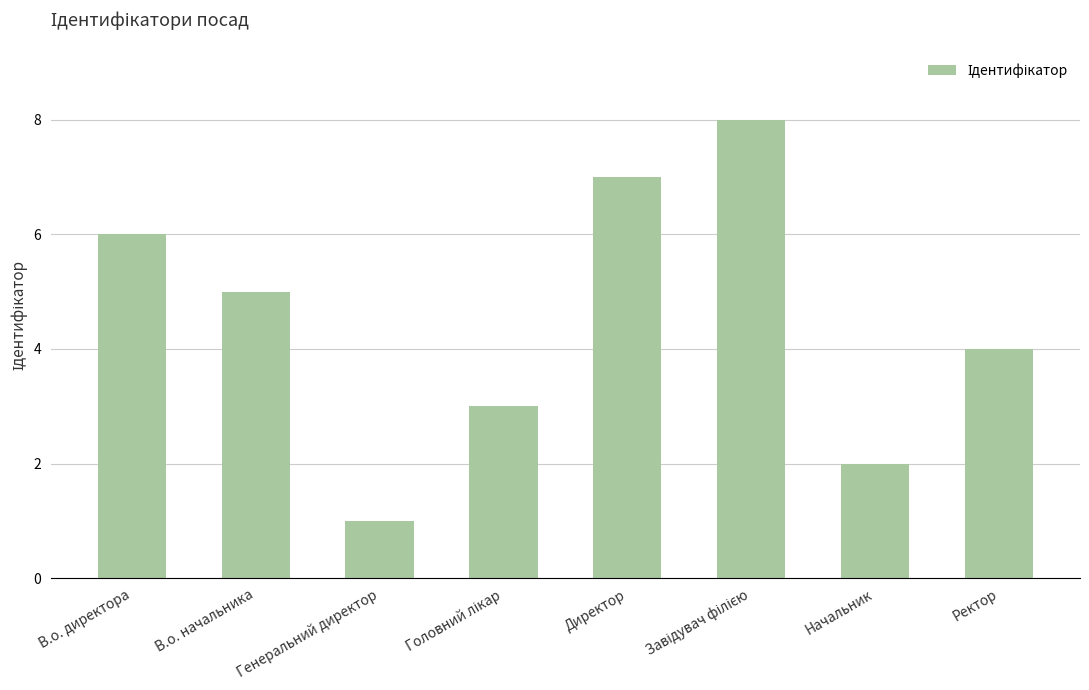

Reading left to right, transcribe all the data shown in this chart.

6	5	1	3	7	8	2	4